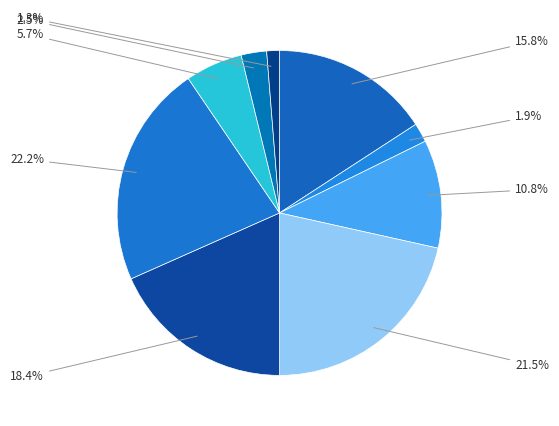

Which slice is the largest?

Рагу из курицы